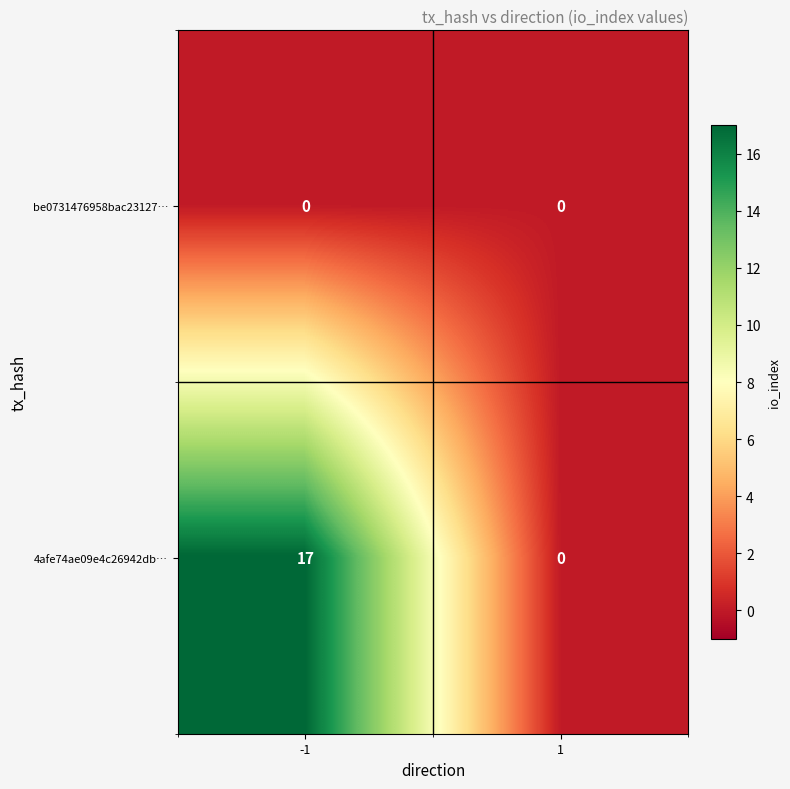

Which series has the largest range (max minus min)?

4afe74ae09e4c26942db…